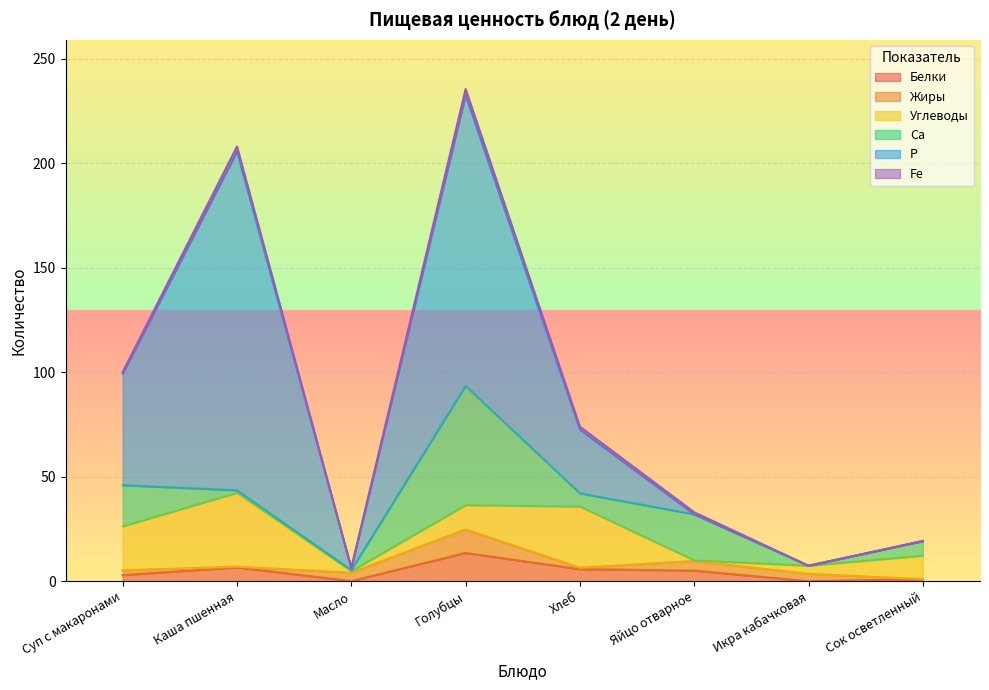

Between Масло and Хлеб, which is larger?

Хлеб